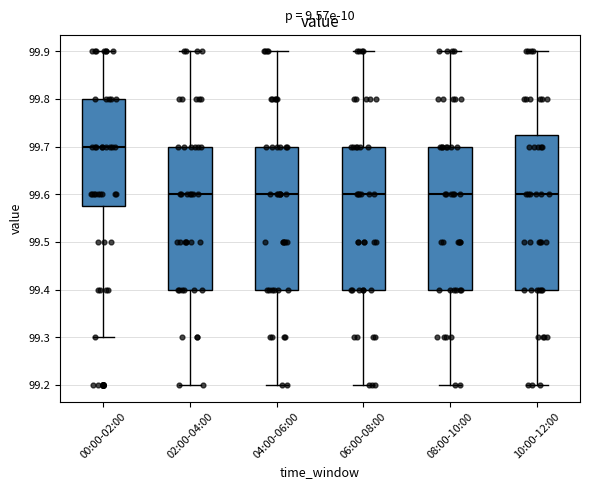

Reading left to right, read every box against the y-axis: the position of its median line, the range the box covers, and the ends of its whiskers. The values are not printed on the chart, so give them approximately, as read against the axis.

00:00-02:00: median 99.70, box 99.58 to 99.80, whiskers 99.30 to 99.90
02:00-04:00: median 99.60, box 99.40 to 99.70, whiskers 99.20 to 99.90
04:00-06:00: median 99.60, box 99.40 to 99.70, whiskers 99.20 to 99.90
06:00-08:00: median 99.60, box 99.40 to 99.70, whiskers 99.20 to 99.90
08:00-10:00: median 99.60, box 99.40 to 99.70, whiskers 99.20 to 99.90
10:00-12:00: median 99.60, box 99.40 to 99.73, whiskers 99.20 to 99.90